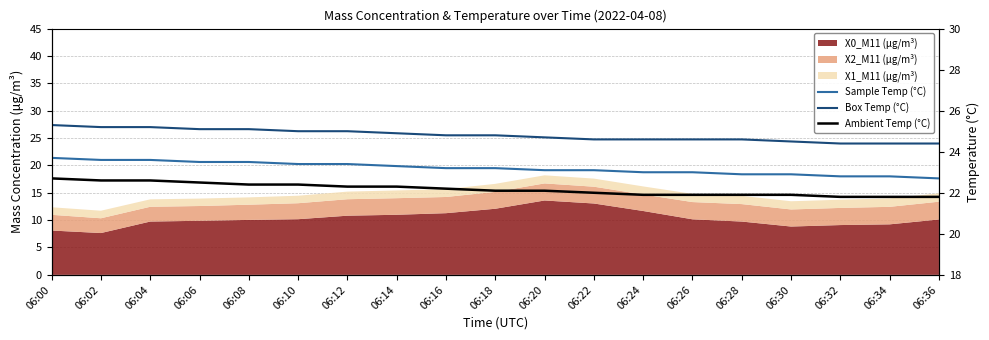

How many data points in Sample Temp (°C) are less than 23?

5